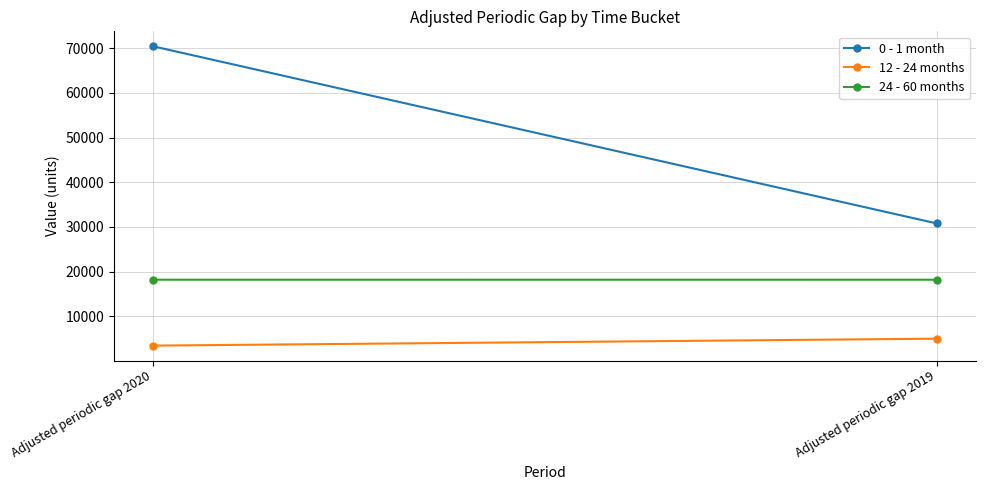

Reading left to right, list all the values displayed in this chart.

0 - 1 month: Adjusted periodic gap 2020=70393	Adjusted periodic gap 2019=30783
12 - 24 months: Adjusted periodic gap 2020=3468	Adjusted periodic gap 2019=5024
24 - 60 months: Adjusted periodic gap 2020=18210	Adjusted periodic gap 2019=18205